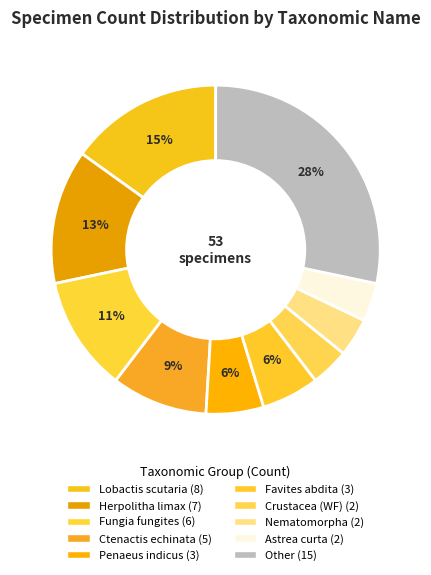

Count the number of slices in the pie.

10